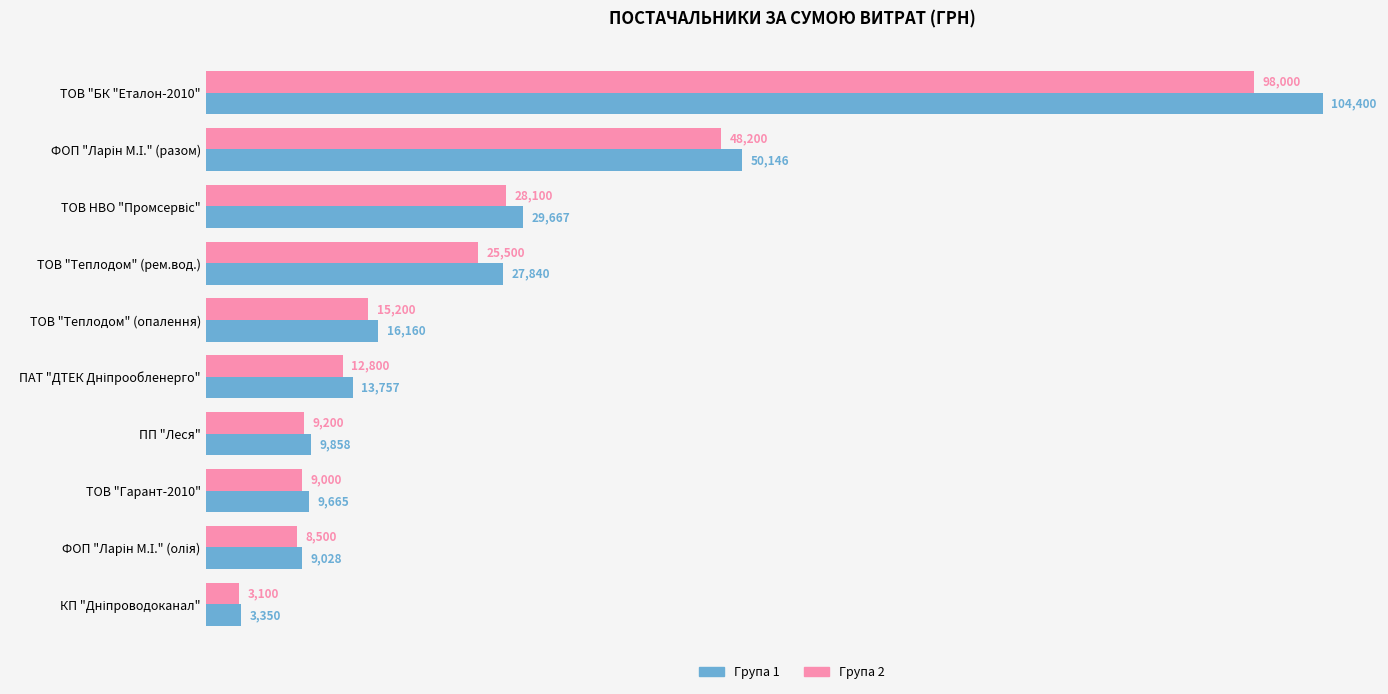

What is the total value across all series at ТОВ "Теплодом" (опалення)?

31360.0